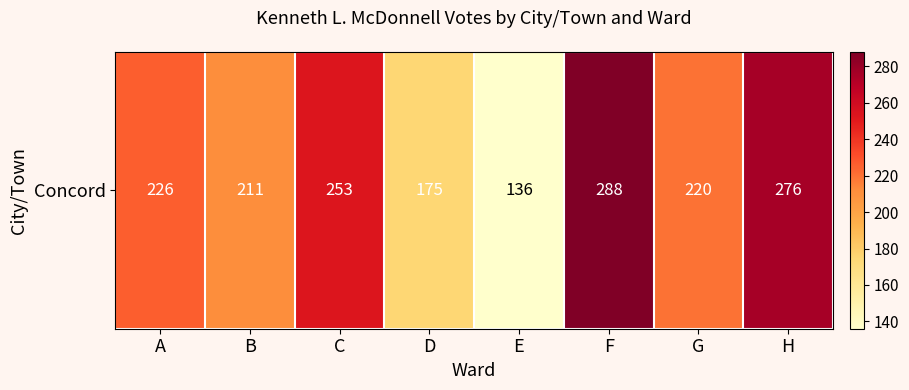

What is the change in value from A to F?

+62